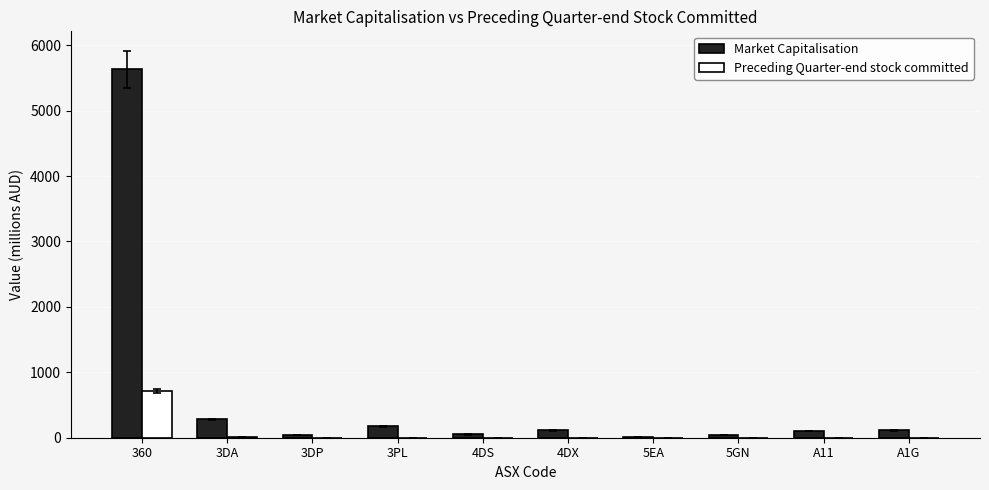

Between 360 and 4DX, which series saw the biggest shift?

Market Capitalisation